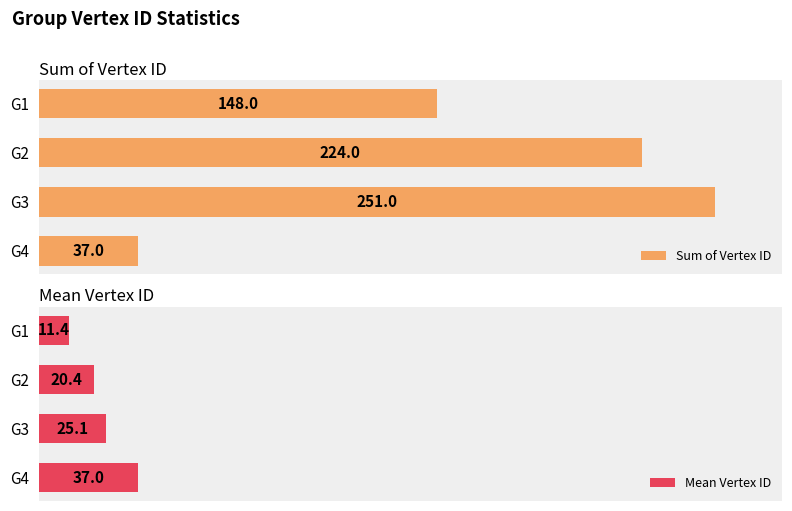

Where is Sum of Vertex ID nearest to the value 144?

G1